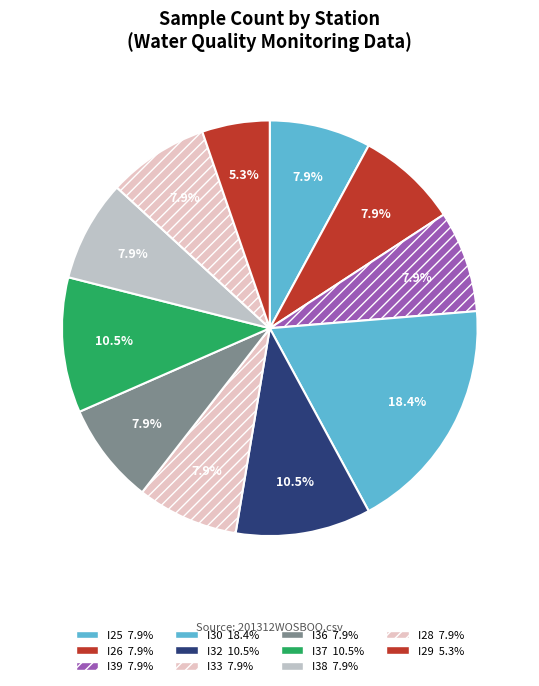

Which slice is the largest?

I30